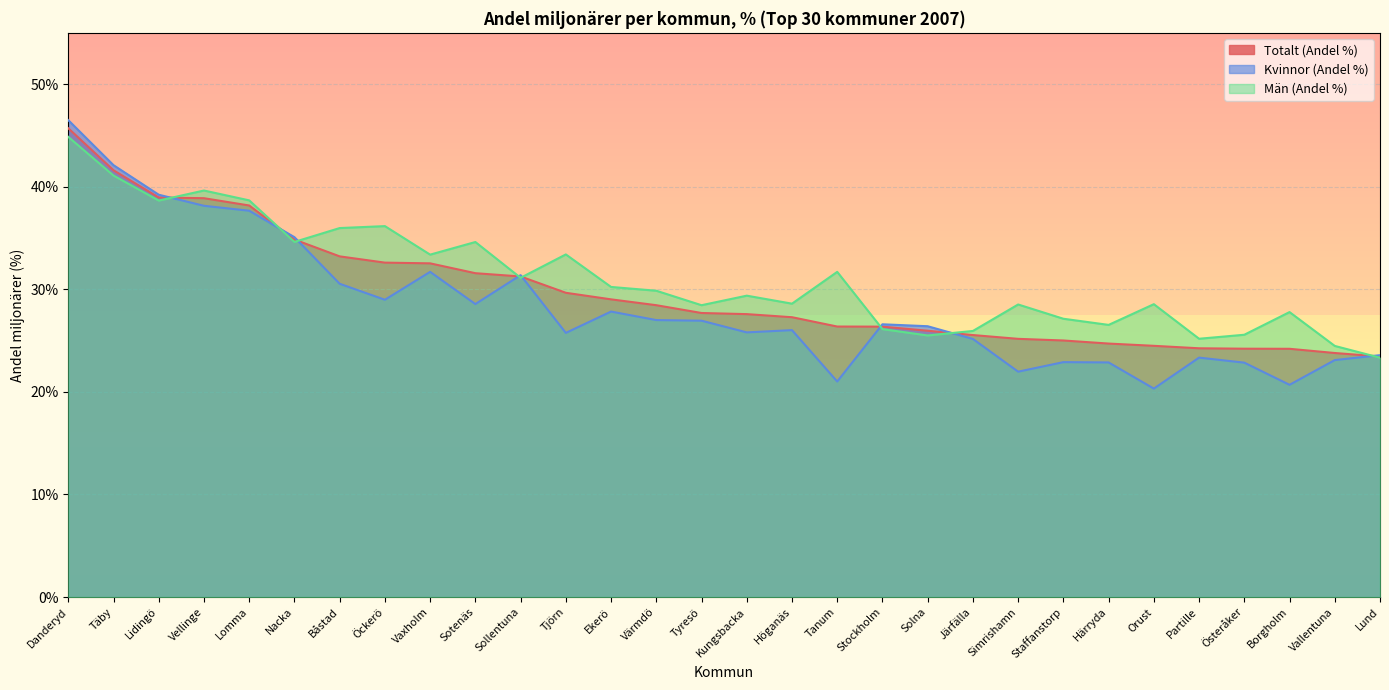

List the series in order of their peak value, highest first.

Kvinnor (Andel %), Totalt (Andel %), Män (Andel %)